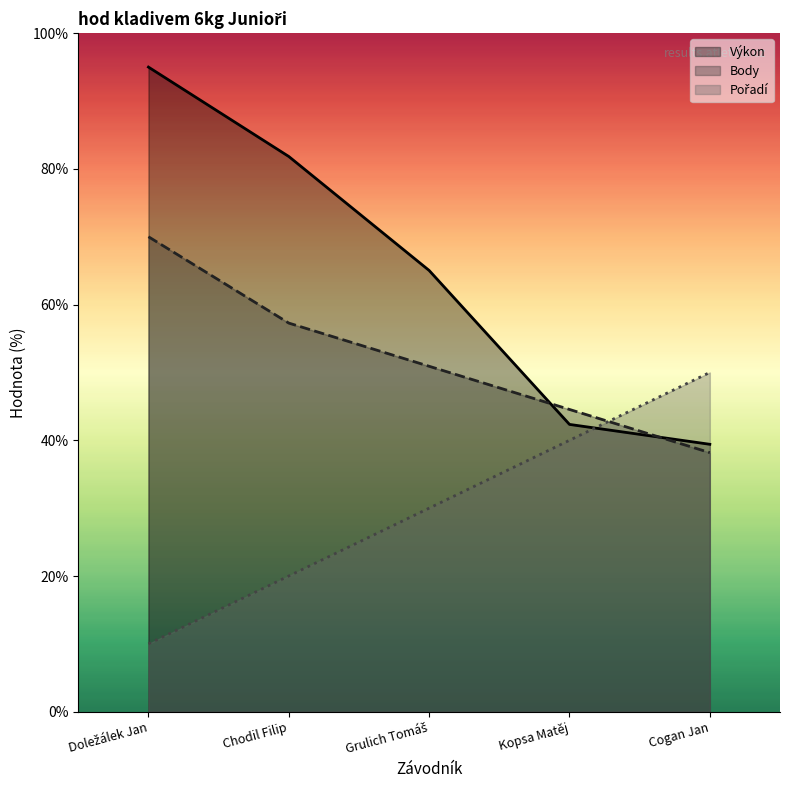

What is the average value of the Body series?

52.2